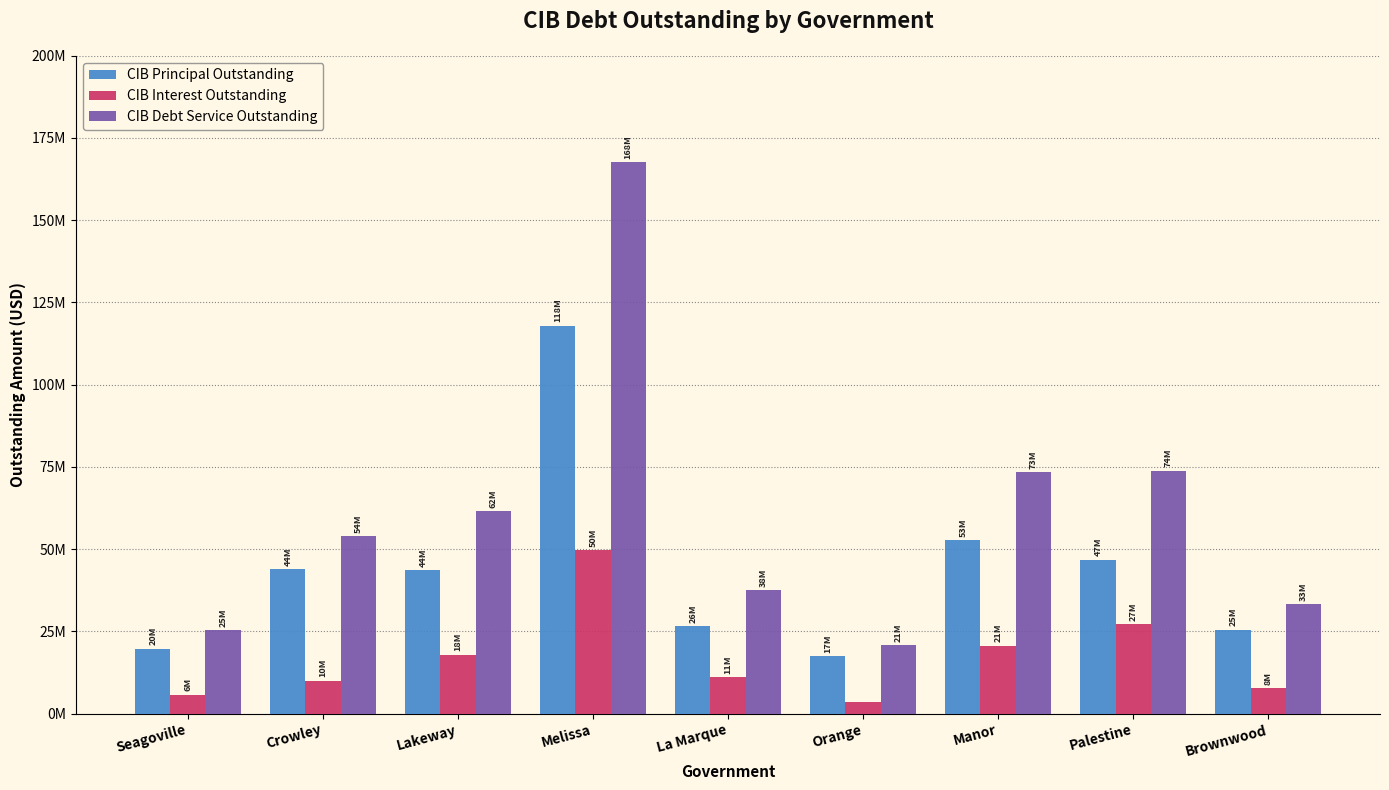

What is the total value across all series at La Marque?

75165123.0